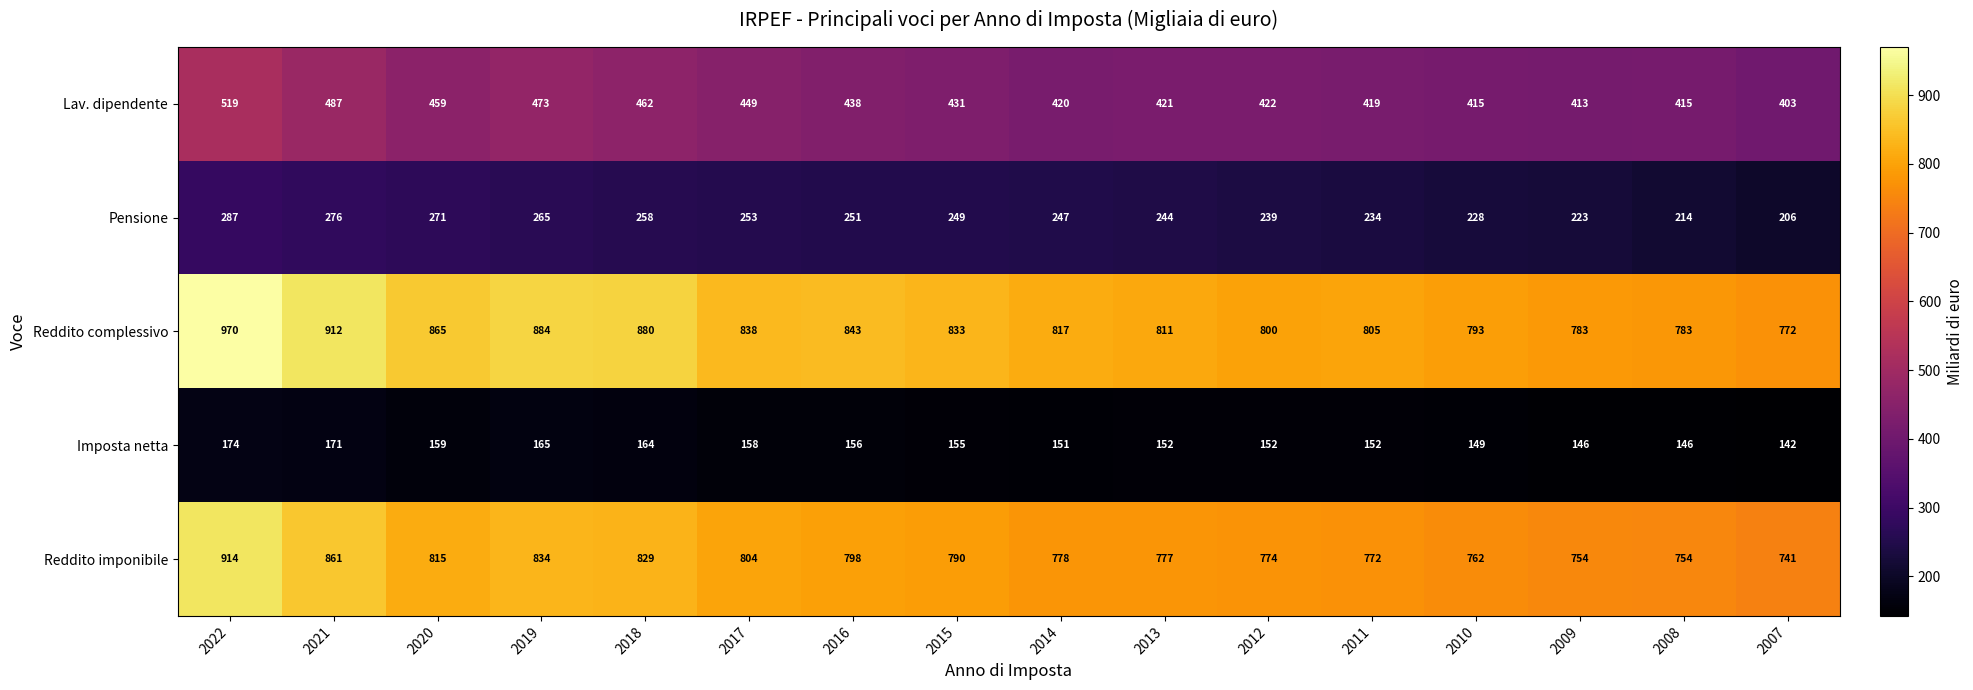

At how many categories does at least one series exceed 430?

16